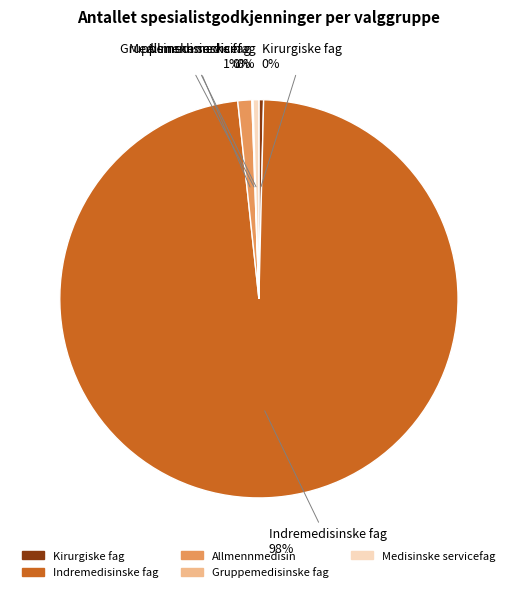

Does Indremedisinske fag account for over 50% of the chart?

Yes